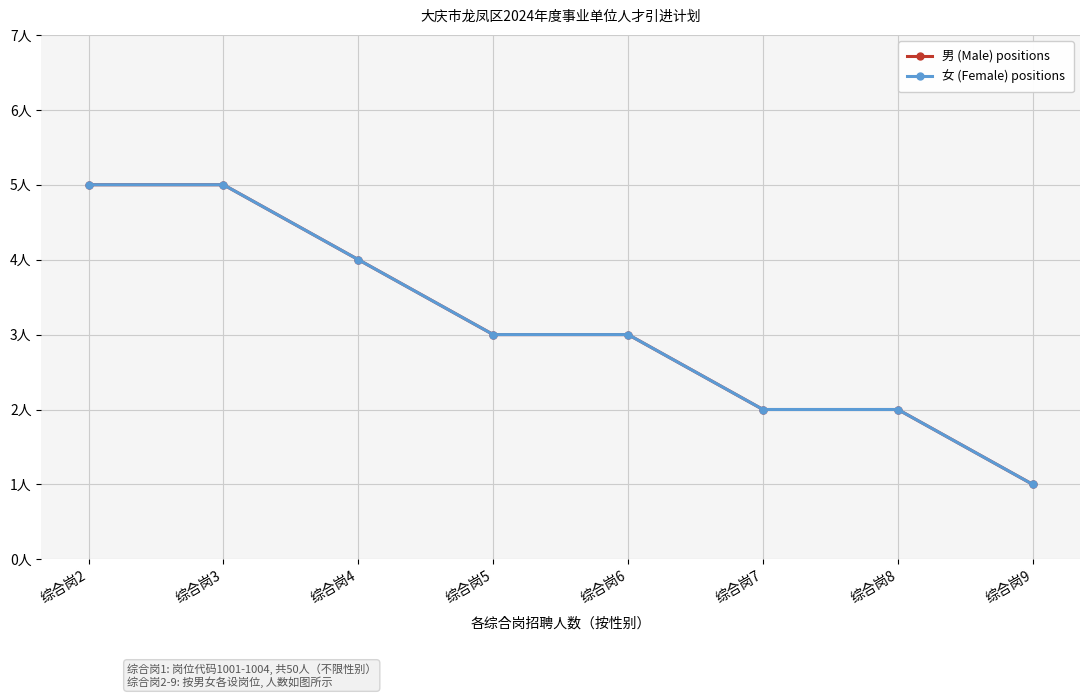

True or false: 男 (Male) positions and 女 (Female) positions cross at least once.

False